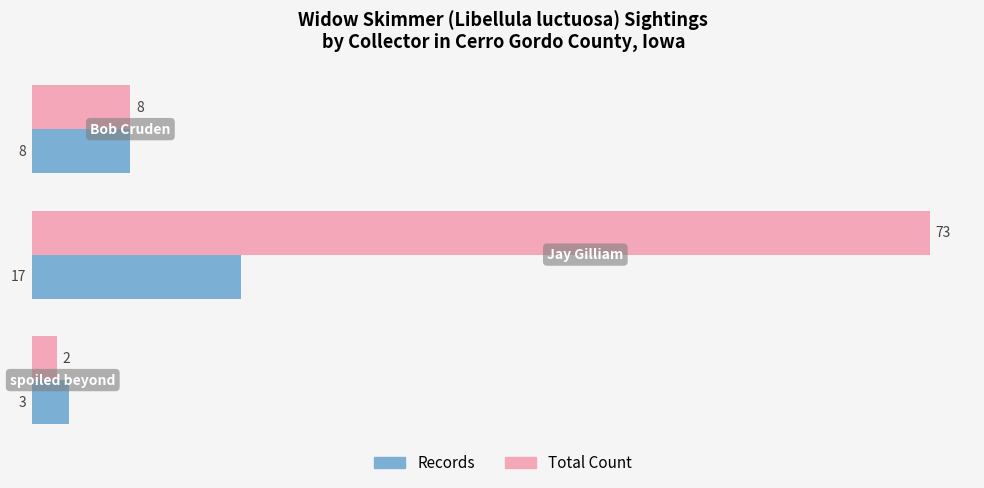

What is the sum of all Records values?

28